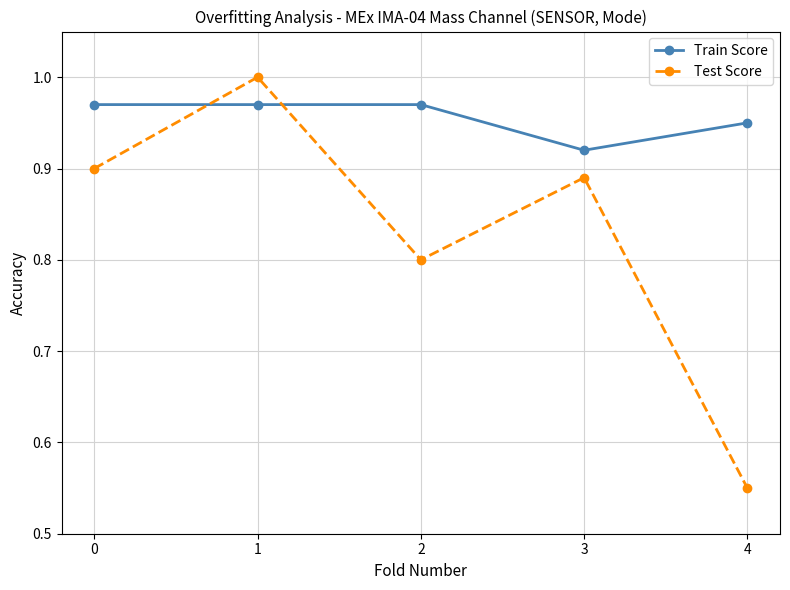

What is the sum of the Train Score values at 3 and 1?

1.9